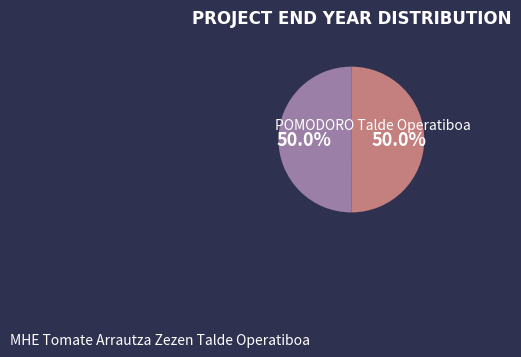

Does MHE Tomate Arrautza Zezen Talde Operatiboa represent more than half of the total?

No